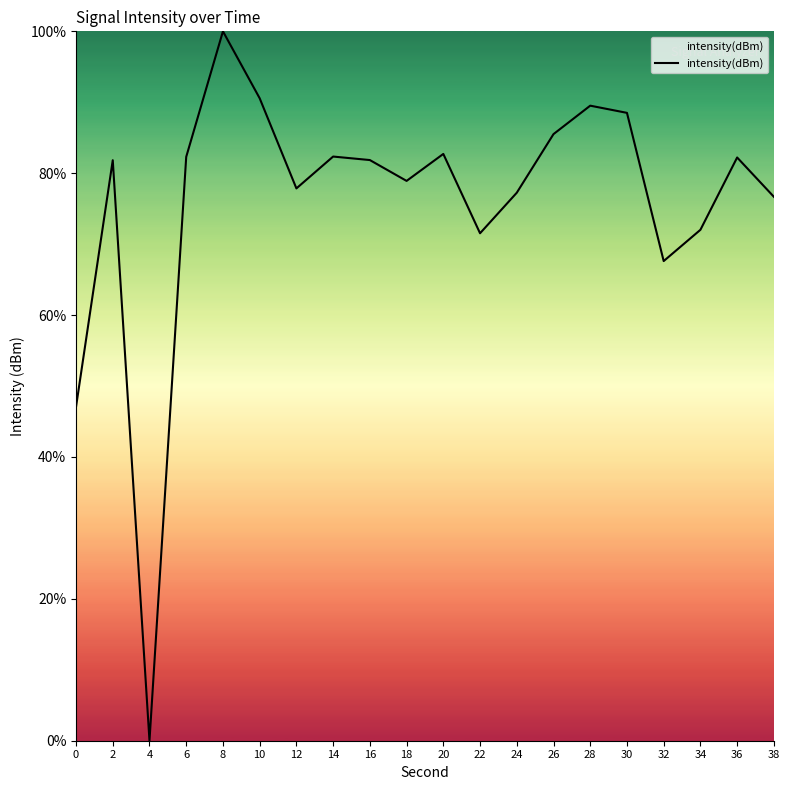

What is the change in value from 34 to 36?

+10.2